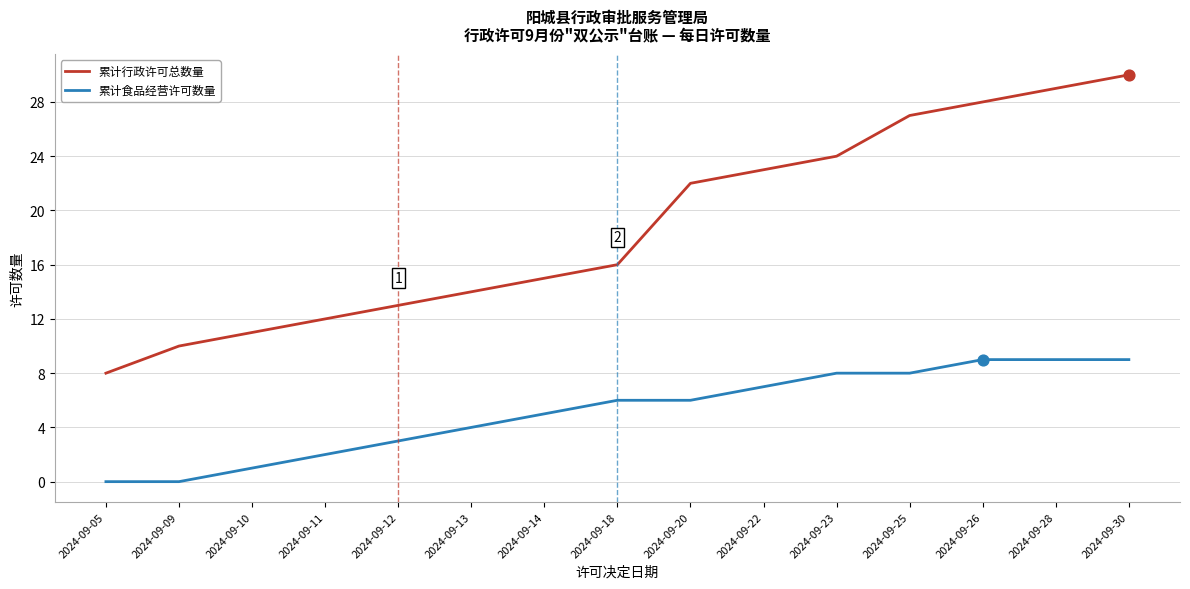

Between 2024-09-18 and 2024-09-20, which series saw the biggest shift?

累计行政许可总数量